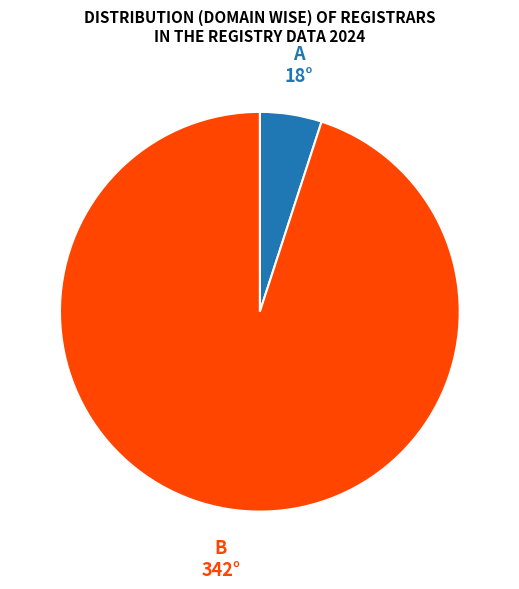

Does any single category account for the majority?

Yes